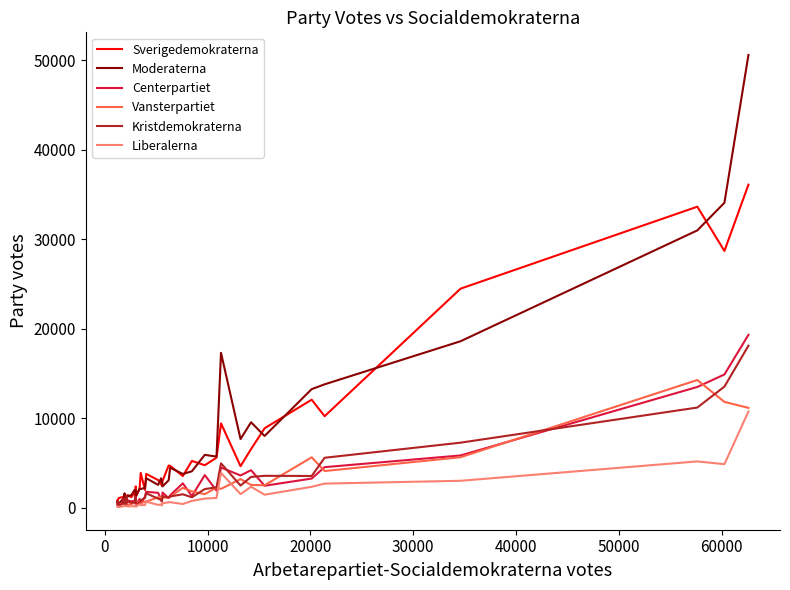

List the series in order of their peak value, lowest first.

Liberalerna, Vansterpartiet, Kristdemokraterna, Centerpartiet, Sverigedemokraterna, Moderaterna